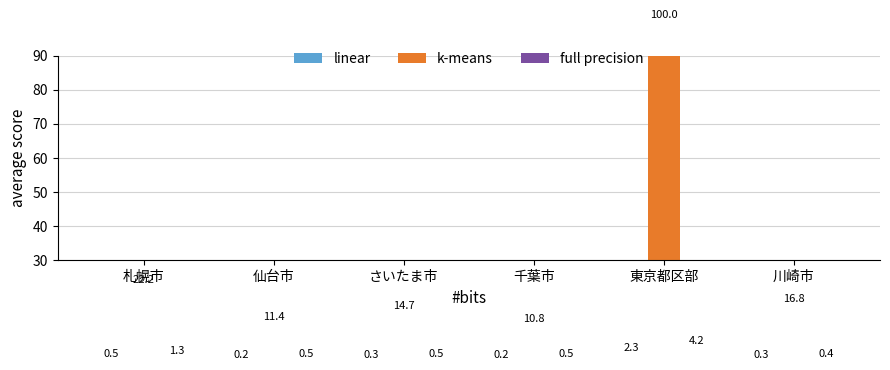

What is the value of the linear bar at the 6th from the left?

0.3